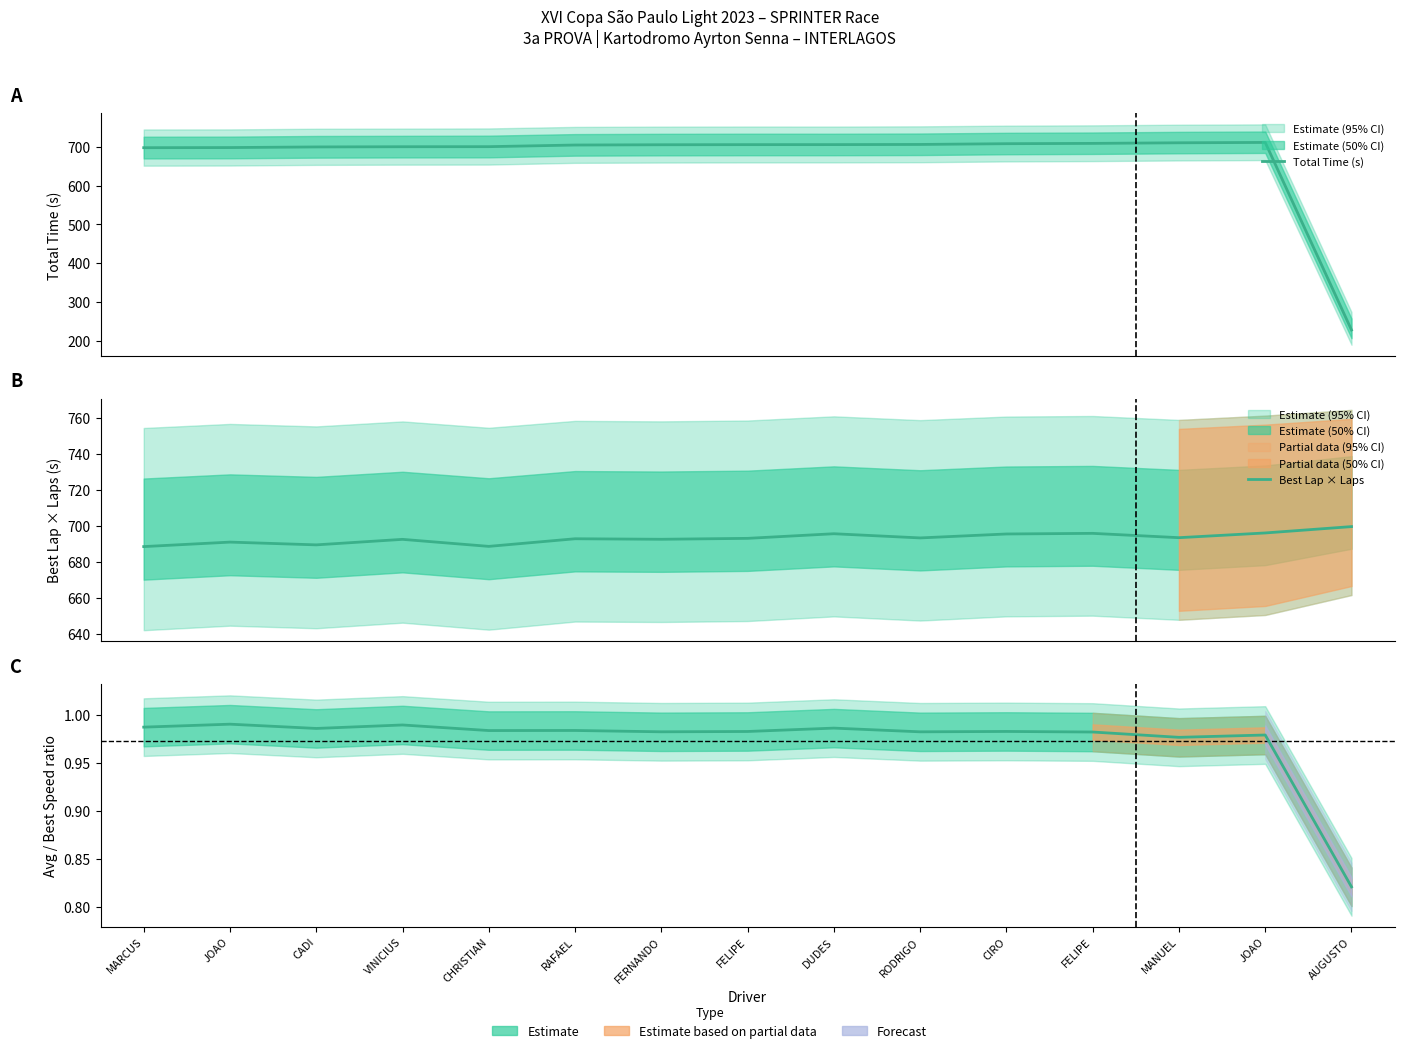

What is the difference between the maximum and minimum values in the Avg/Best Speed ratio series?

0.2